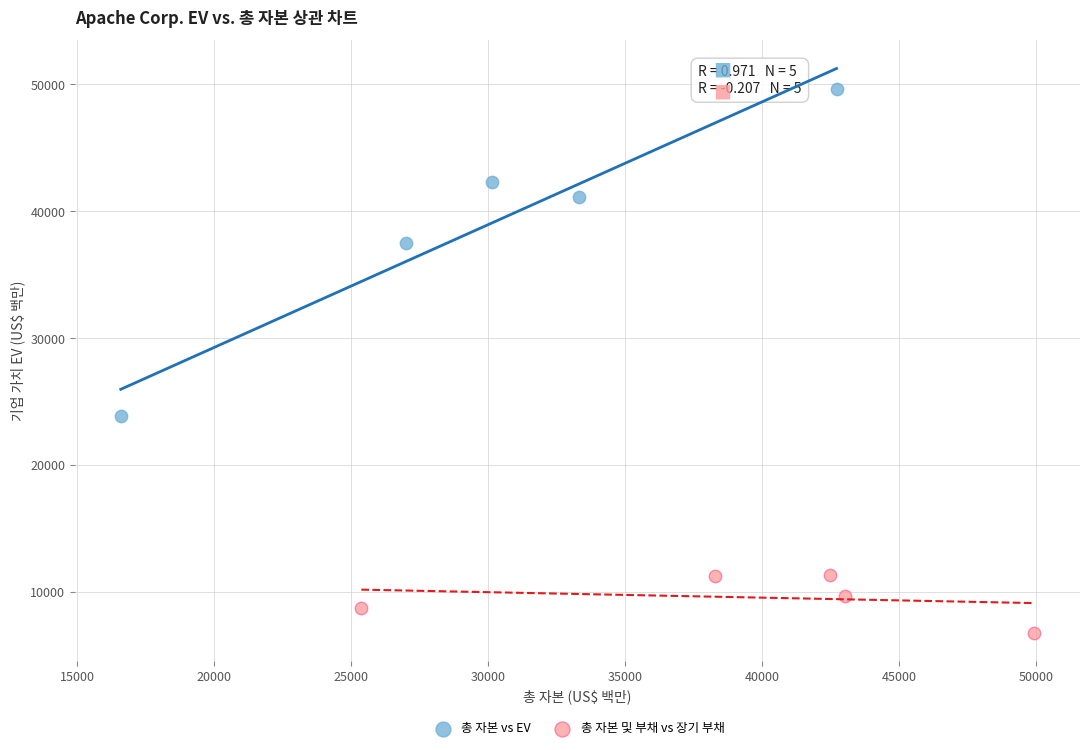

Which series contains the highest Y value?

총 자본 vs EV